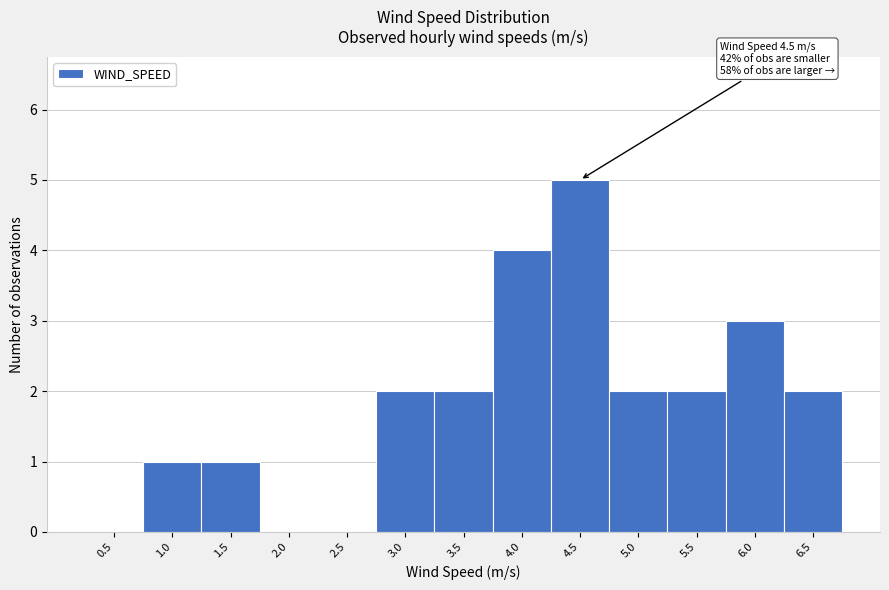

Reading left to right, transcribe all the data shown in this chart.

0.5=0	1.0=1	1.5=1	2.0=0	2.5=0	3.0=2	3.5=2	4.0=4	4.5=5	5.0=2	5.5=2	6.0=3	6.5=2